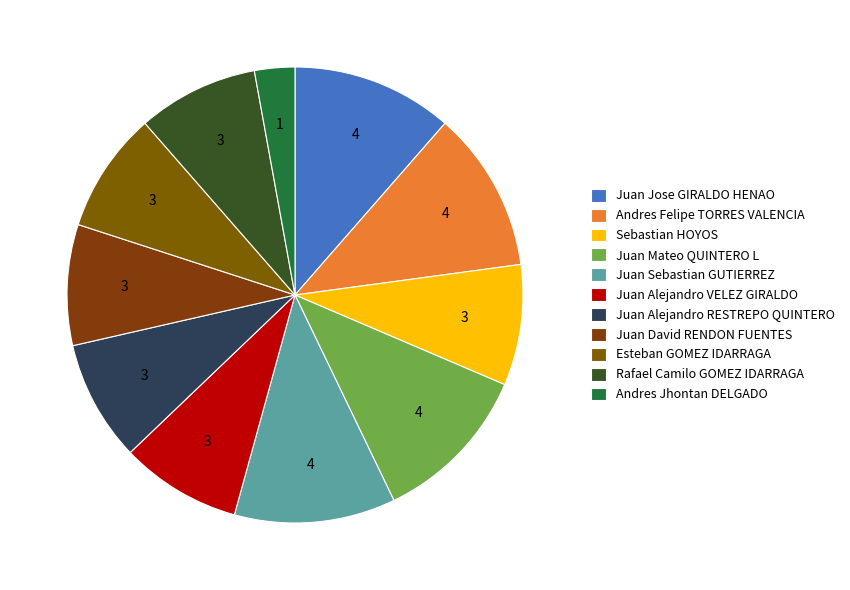

What is the change in value from Rafael Camilo GOMEZ IDARRAGA to Andres Jhontan DELGADO?

-2